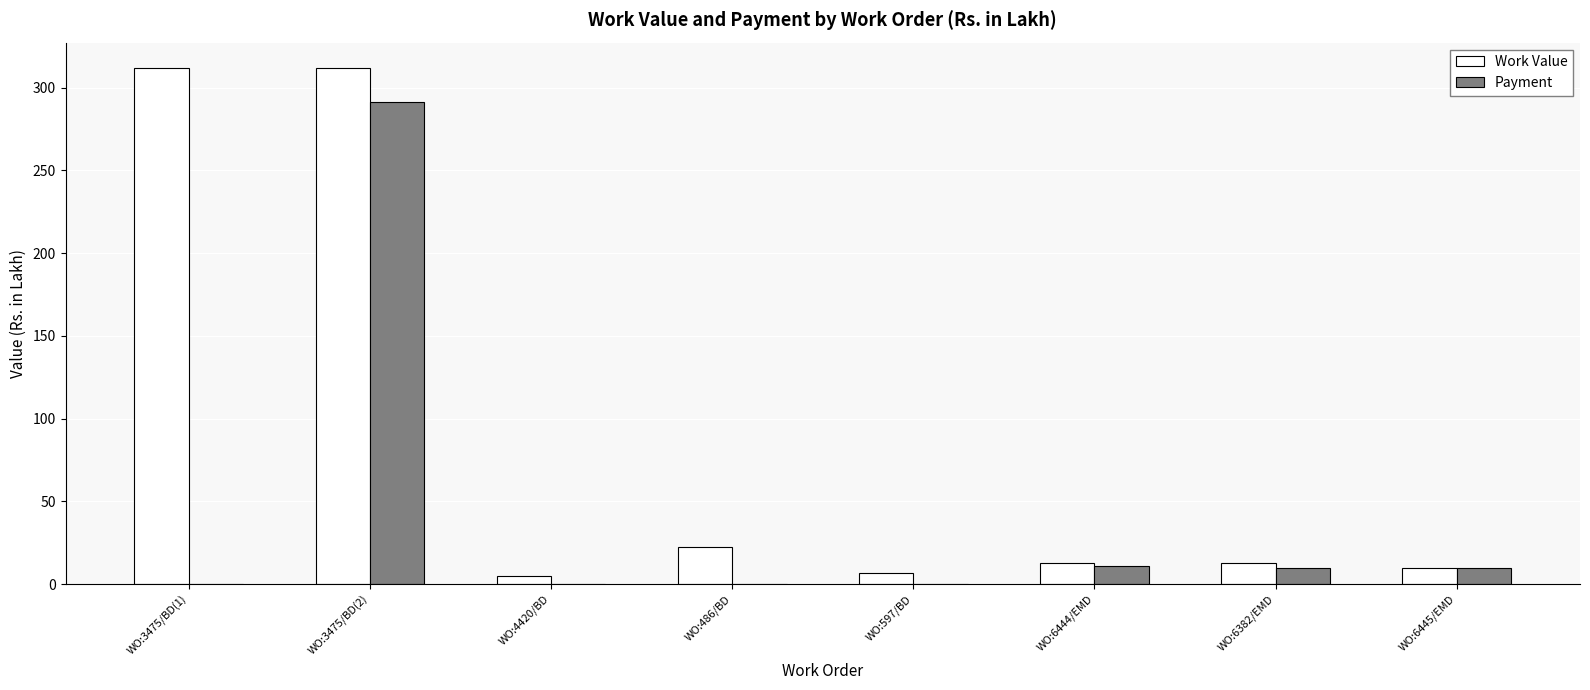

What is the sum of all Work Value values?

692.9